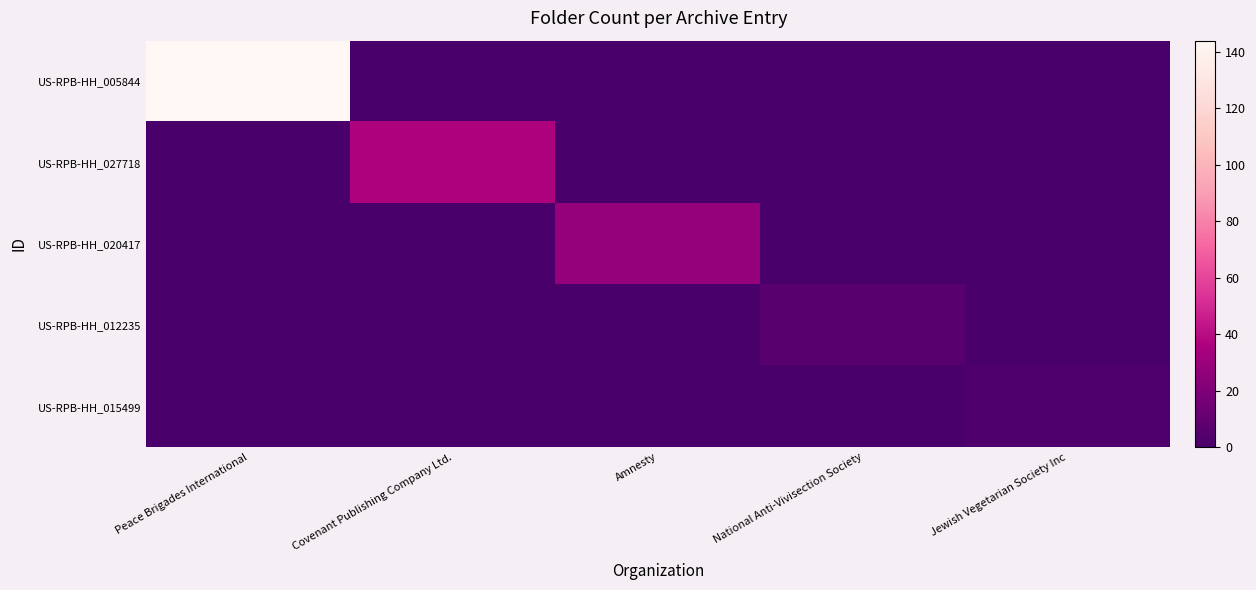

At National Anti-Vivisection Society, list the series in order from largest to smallest.

US-RPB-HH_012235, US-RPB-HH_005844, US-RPB-HH_027718, US-RPB-HH_020417, US-RPB-HH_015499